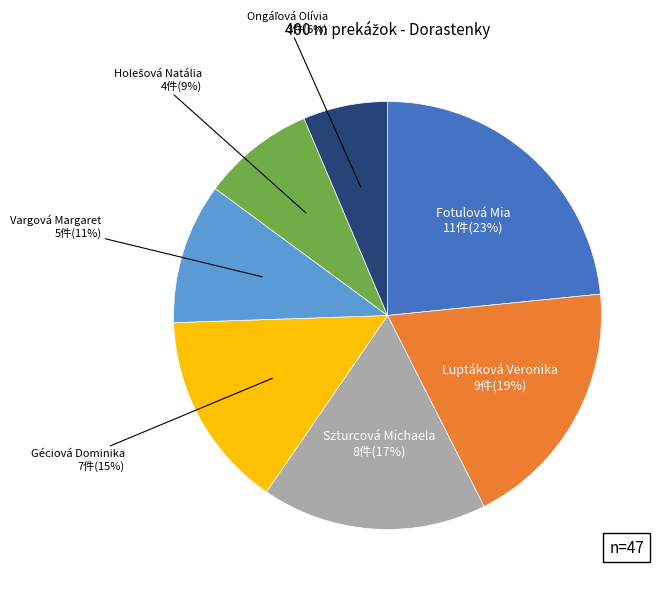

The Szturcová Michaela slice represents 17% of the pie. True or false?

True